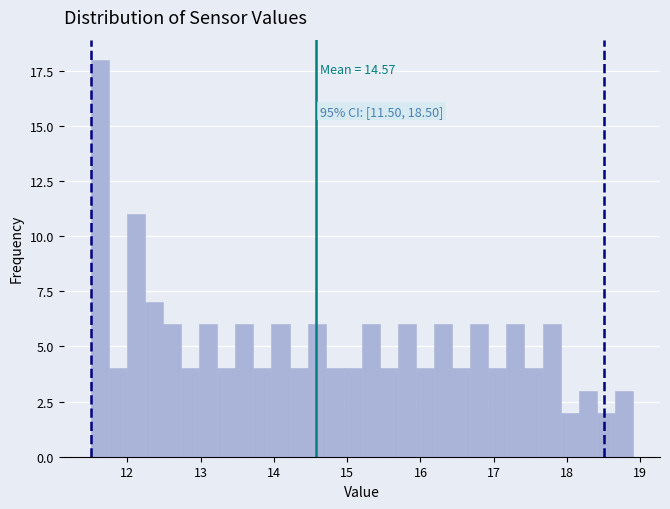

Read against the x-axis, roughly where is the centre of the tallest bar?

11.6